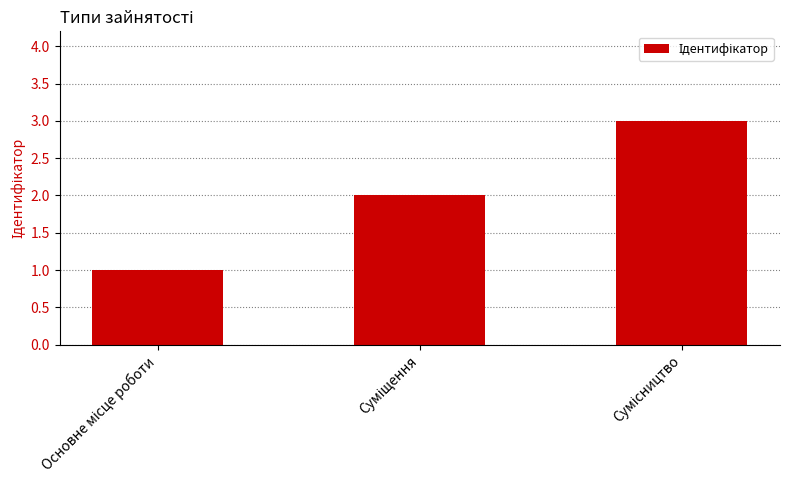

What is the maximum value shown in the chart?

3